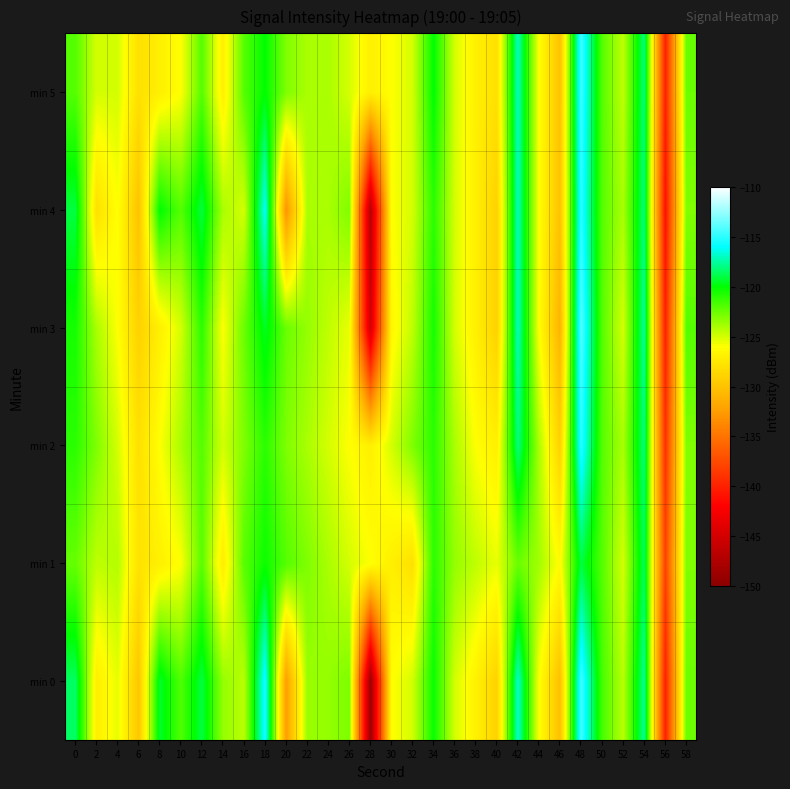

What is the spread (max minus min) of values at 22?

1.0